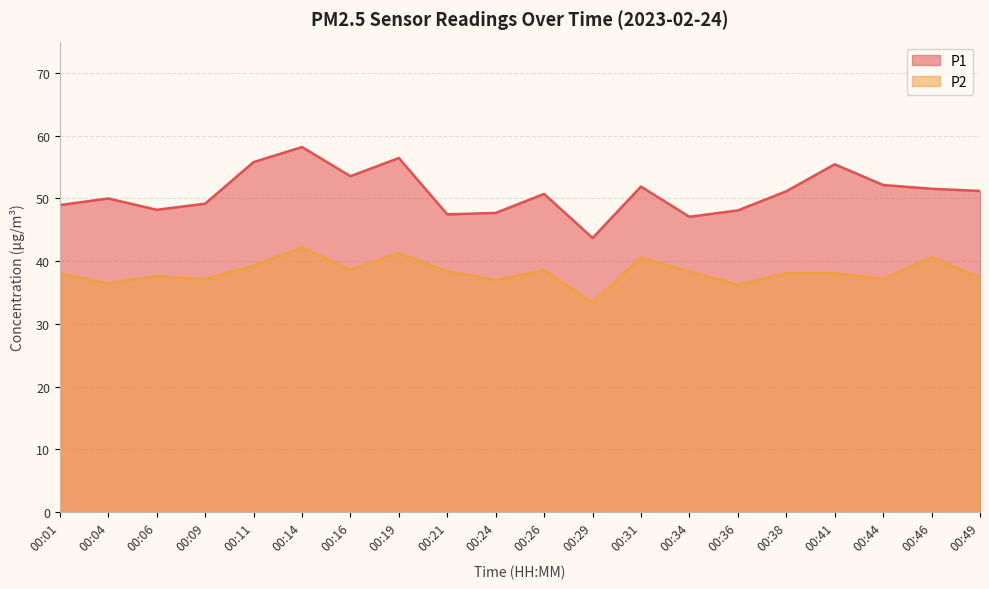

Where does the P2 series first go above 38?

00:01